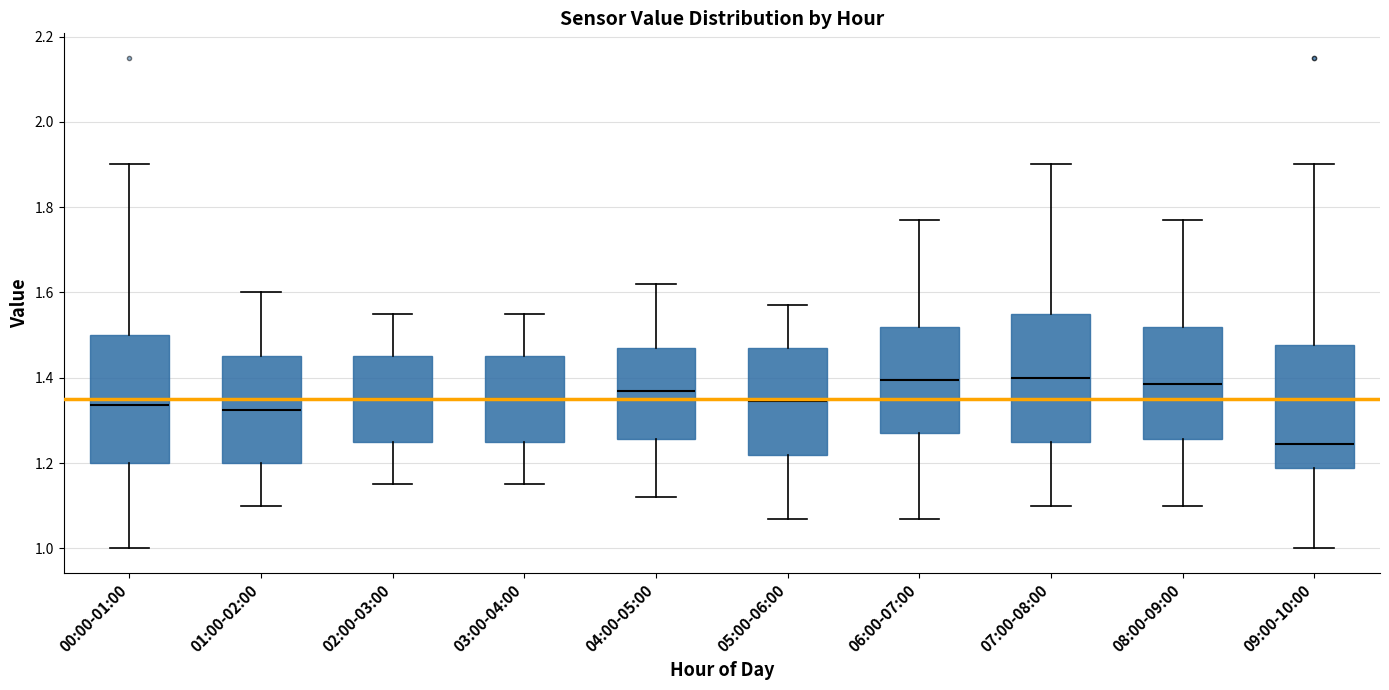

Where does the lower whisker of the box for 08:00-09:00 end on the y-axis? The values are not printed on the chart, so give them approximately, as read against the axis.

1.10